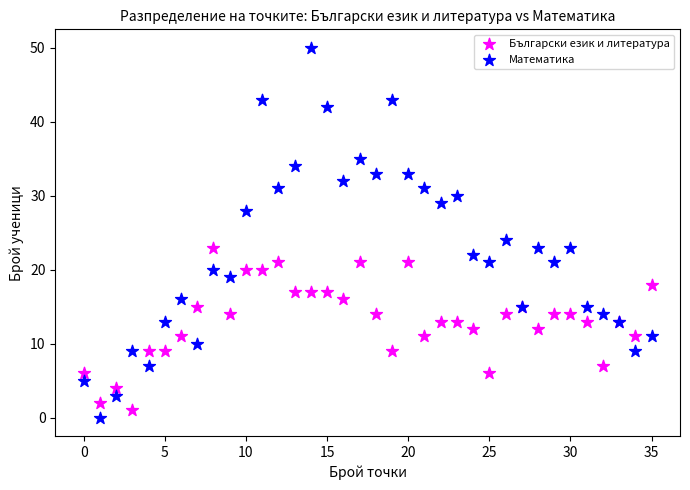

What are all the series names shown in the legend?

Български език и литература, Математика